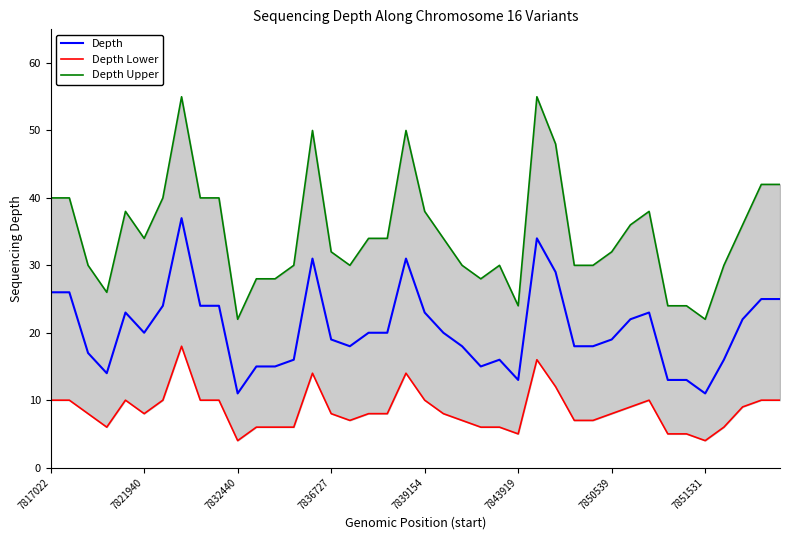

What is the sum of all Depth Upper values?

1394